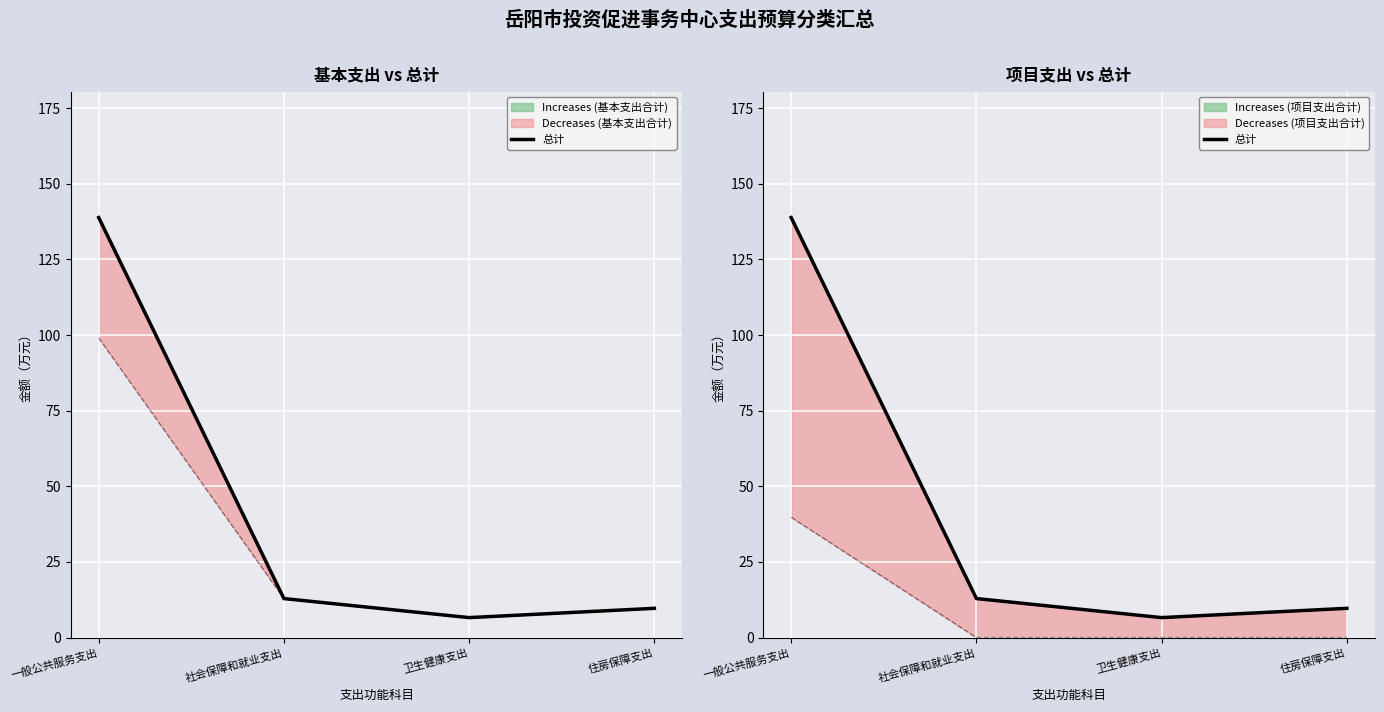

What is the value of the 4th point from the left?

9.7